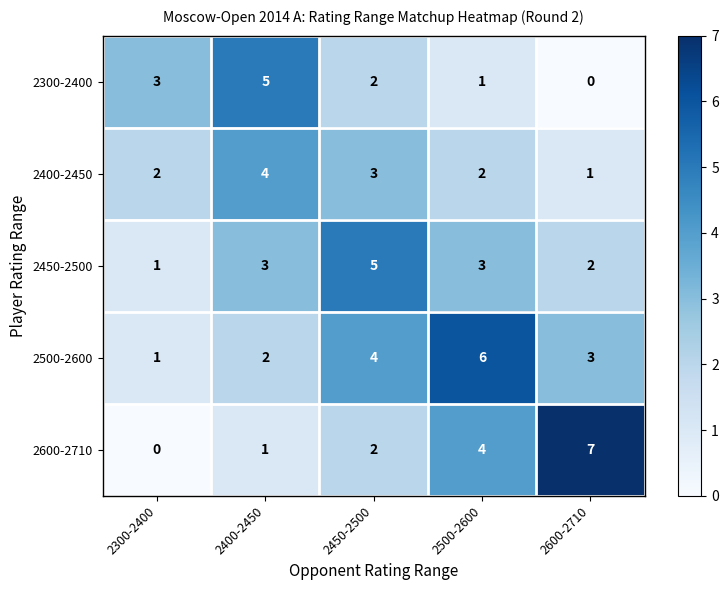

Which series has the largest total across all categories?

2500-2600